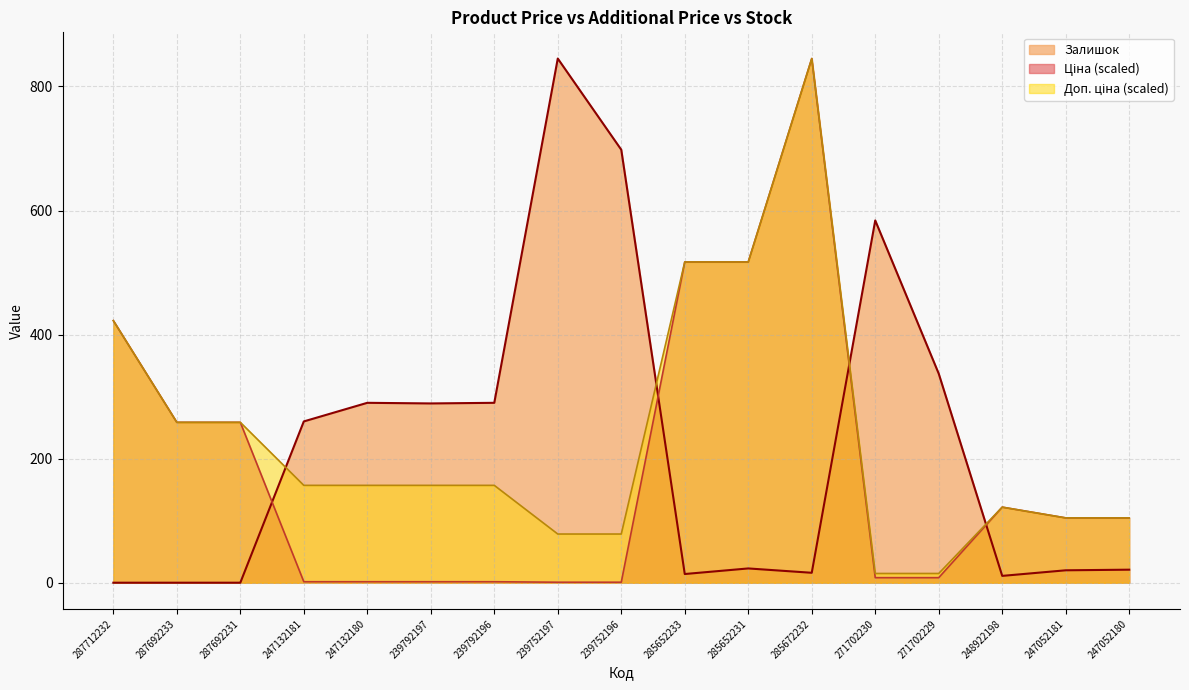

What is the difference between the maximum and minimum values in the Доп. ціна series?

830.1